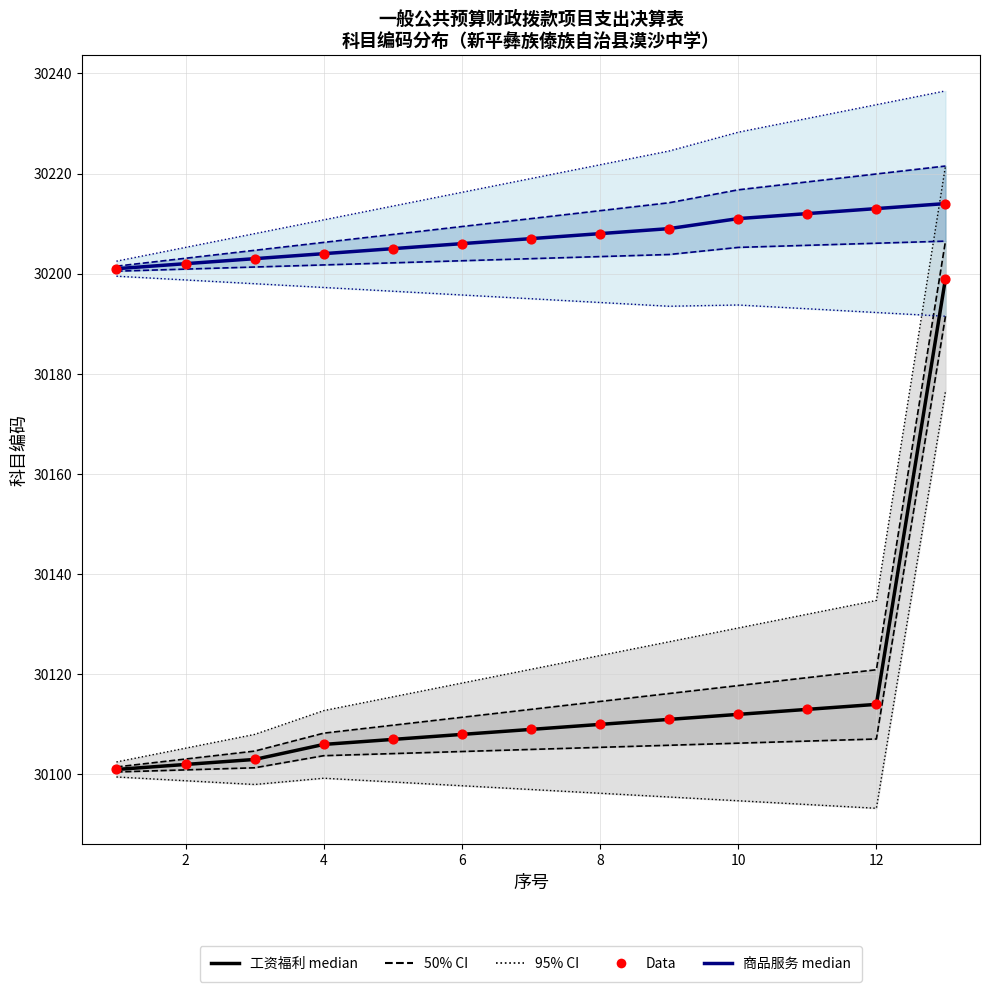

Which series has the largest total across all categories?

商品和服务支出 (302) 中位数